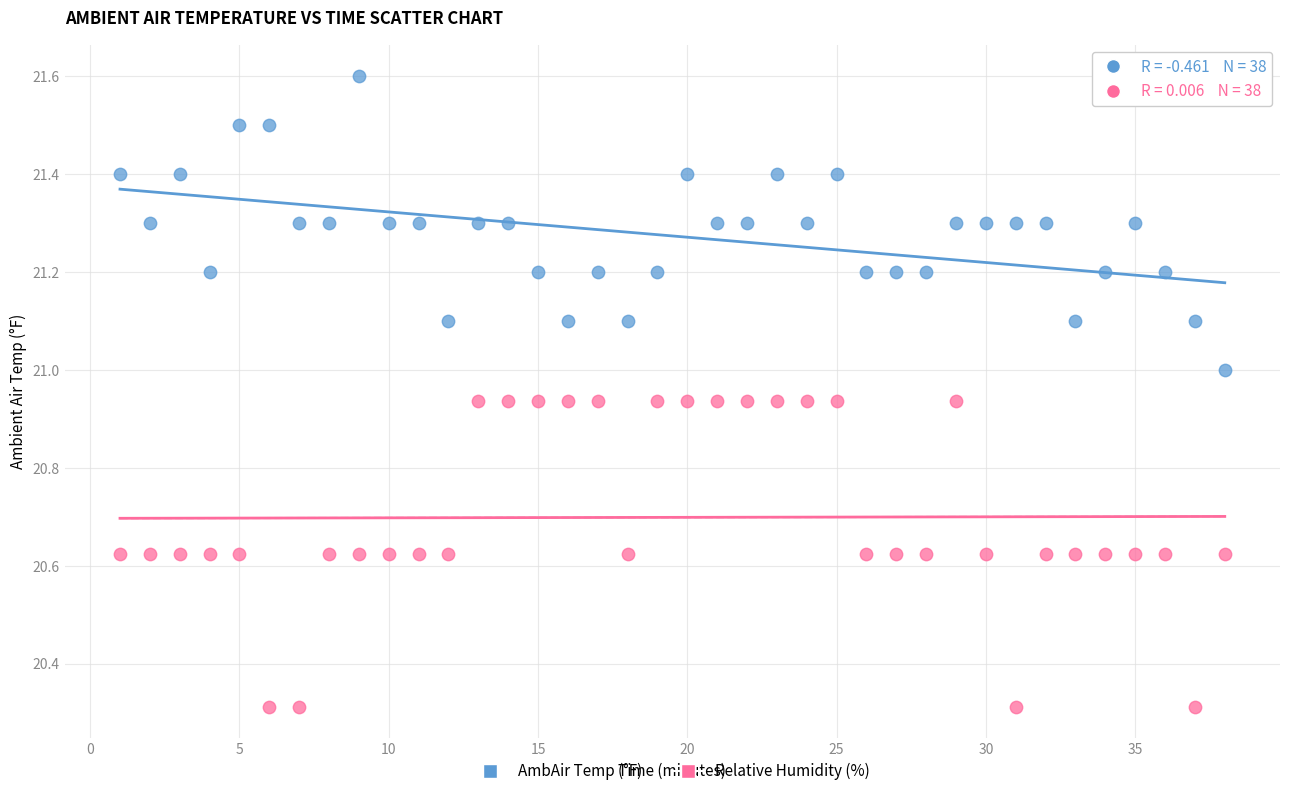

Across all data points, what is the range of Y values (max minus min)?

1.3